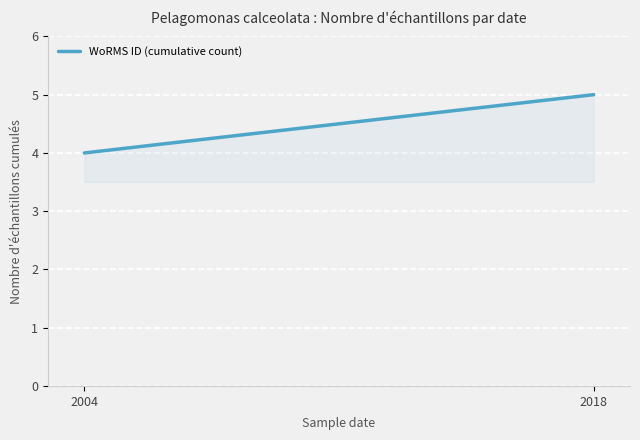

At which category does the chart reach its peak across all series?

2018